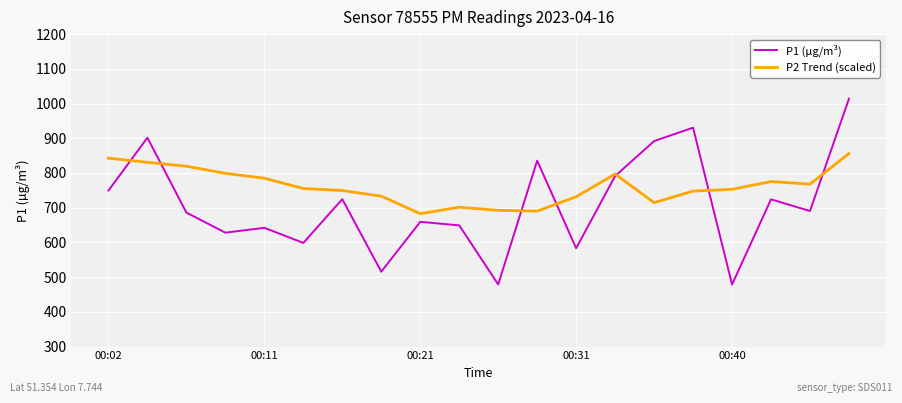

What is the greatest value displayed?

1014.0